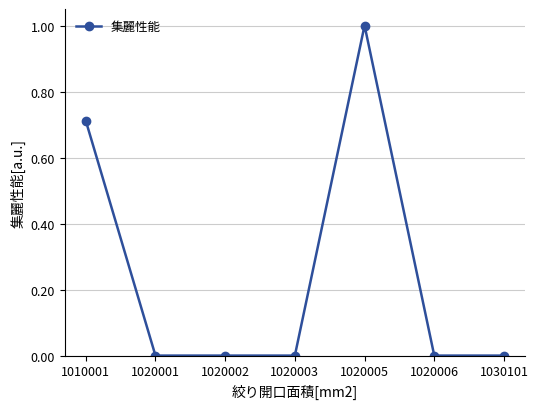

Which label corresponds to the largest value in the chart?

1020005